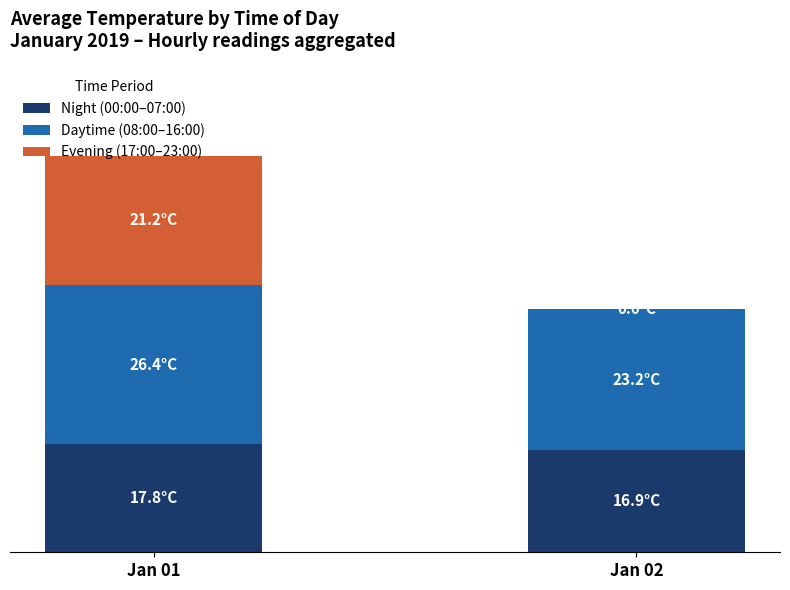

What is the difference between the maximum and minimum values in the Night (00:00–07:00) series?

0.9